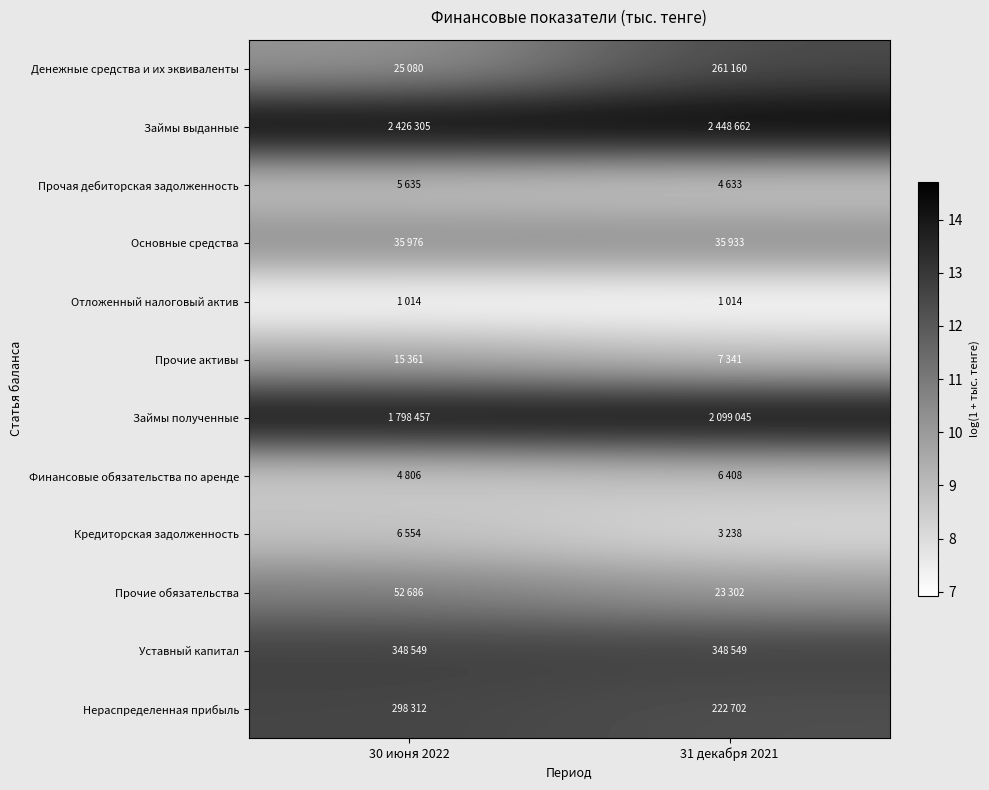

What is the greatest value displayed?

14.7